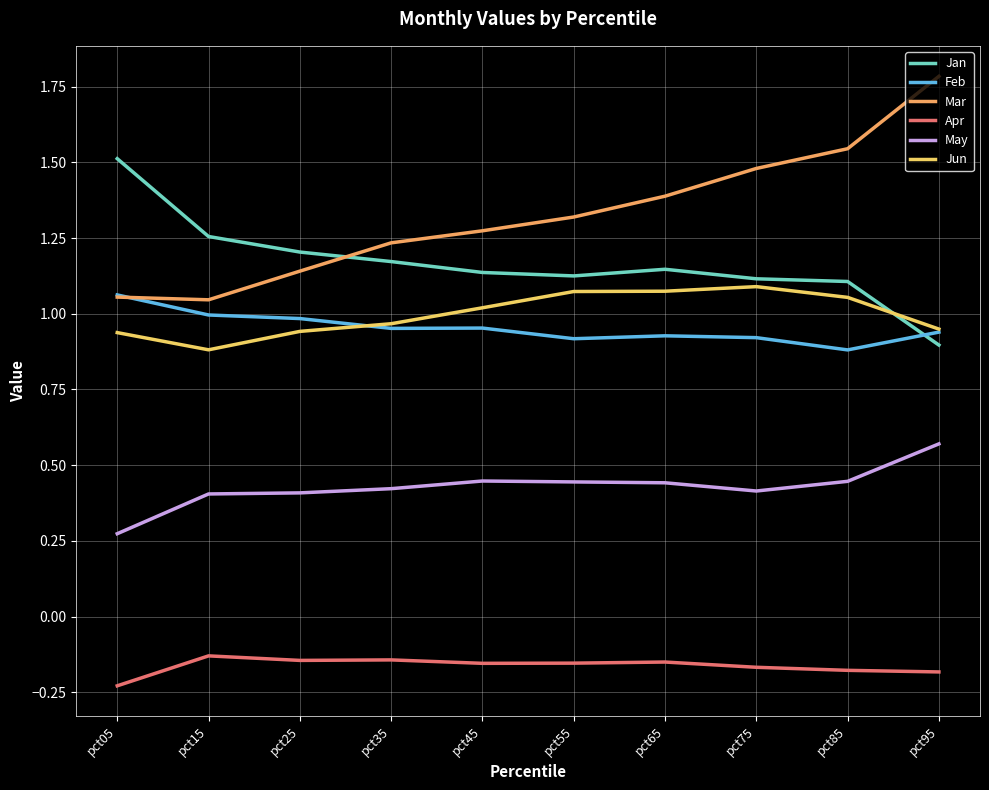

At which label is Feb closest to 0?

pct85